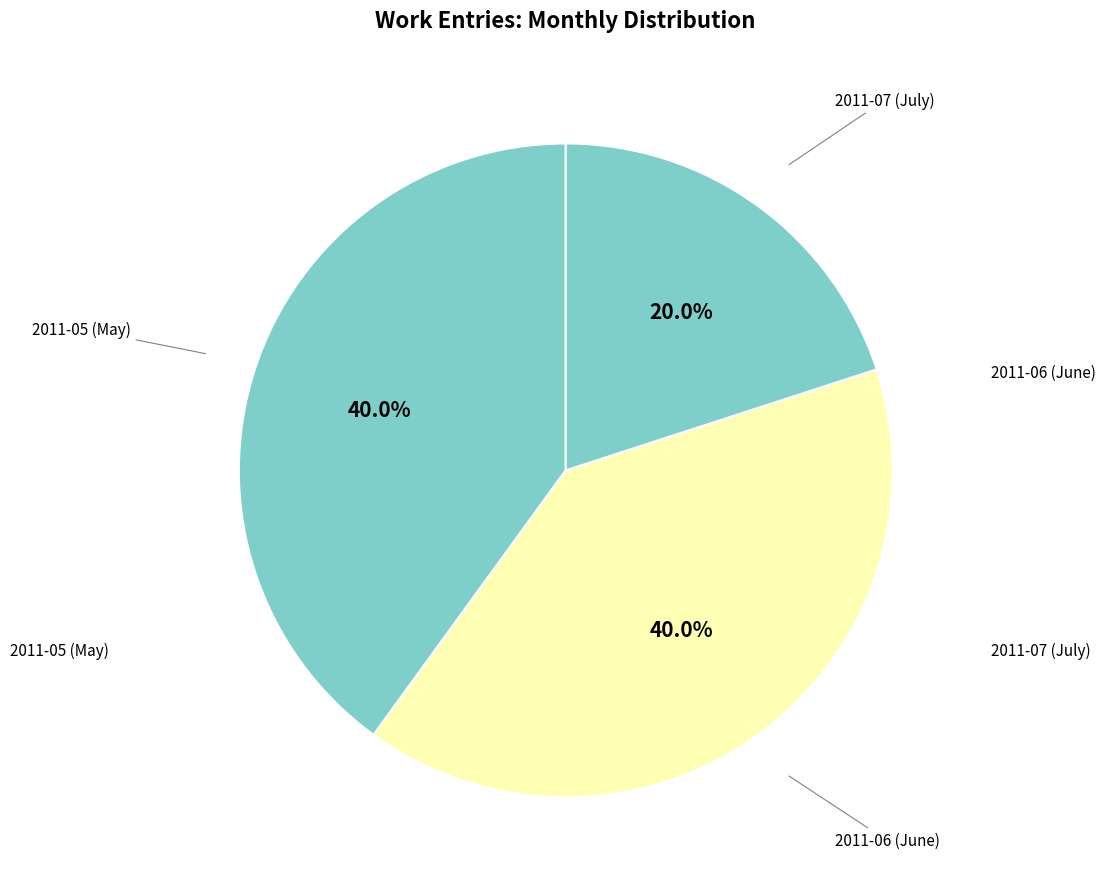

How many slices are in this pie chart?

3